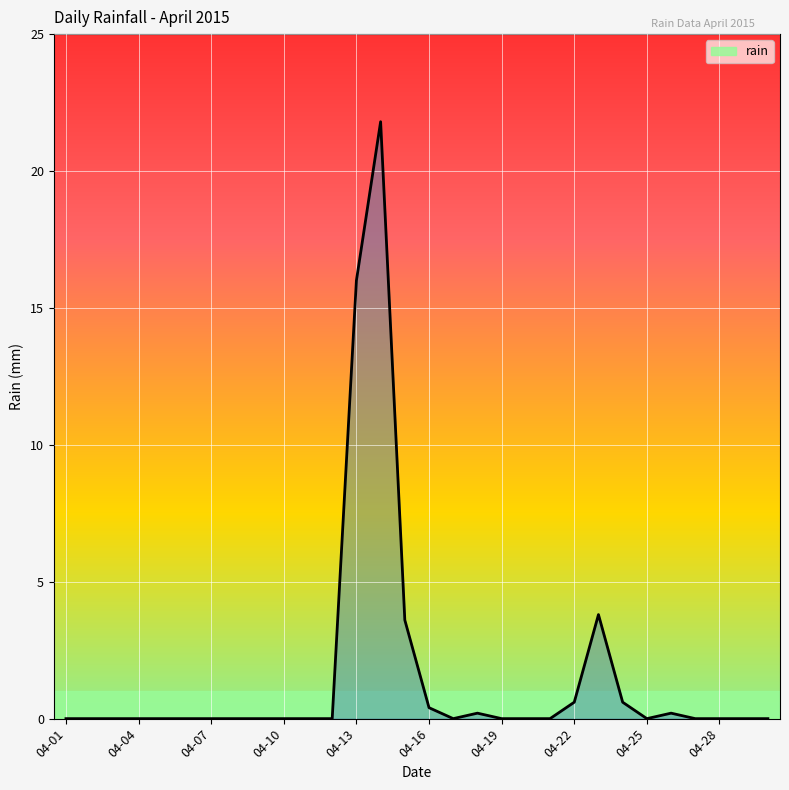

What is the difference between the maximum and minimum values?

21.8